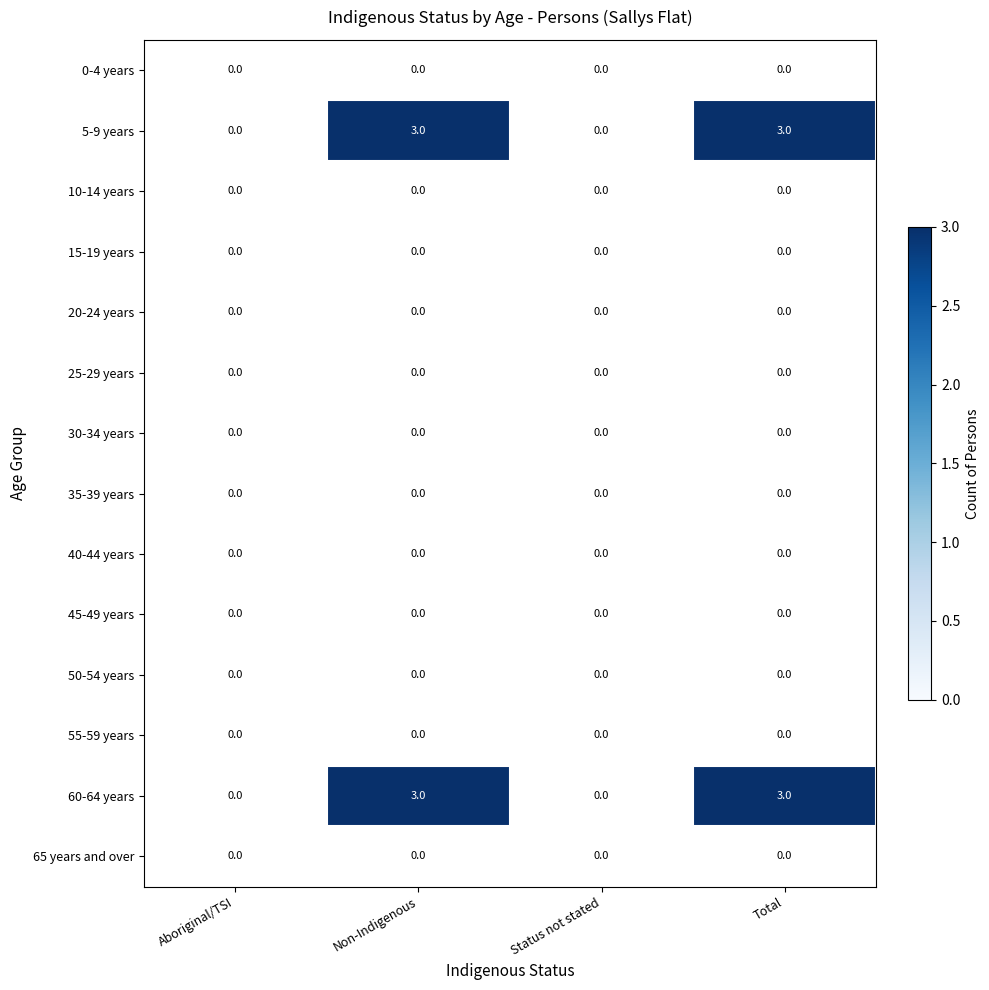

What is the greatest value displayed?

3.0